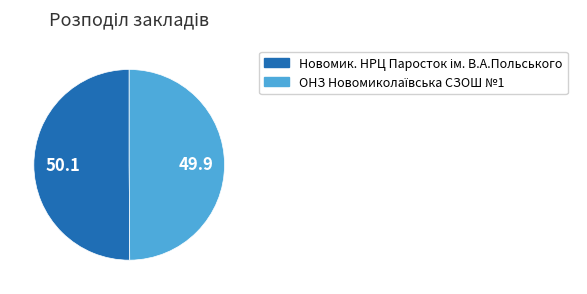

Is it true that ОНЗ Новомиколаївська СЗОШ №1 is 50% of the pie?

True